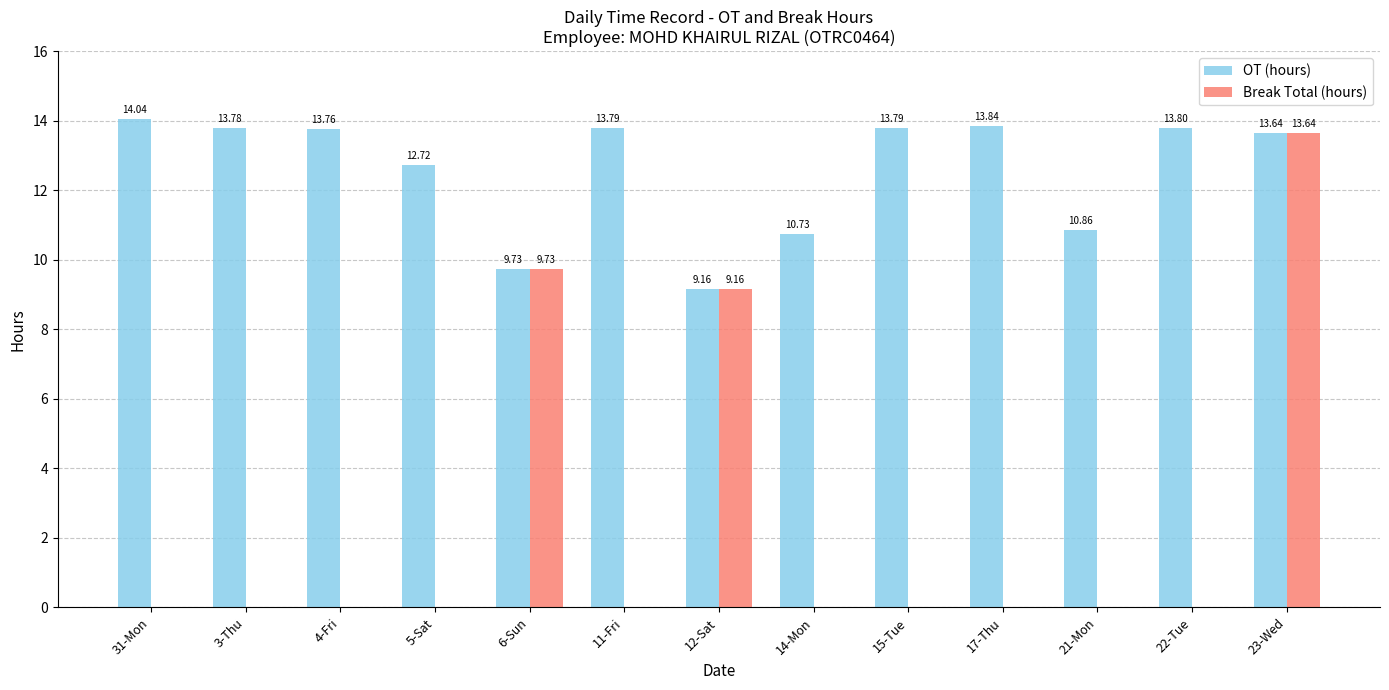

True or false: Break Total (hours) has a value of 8.0 at 23-Wed.

False